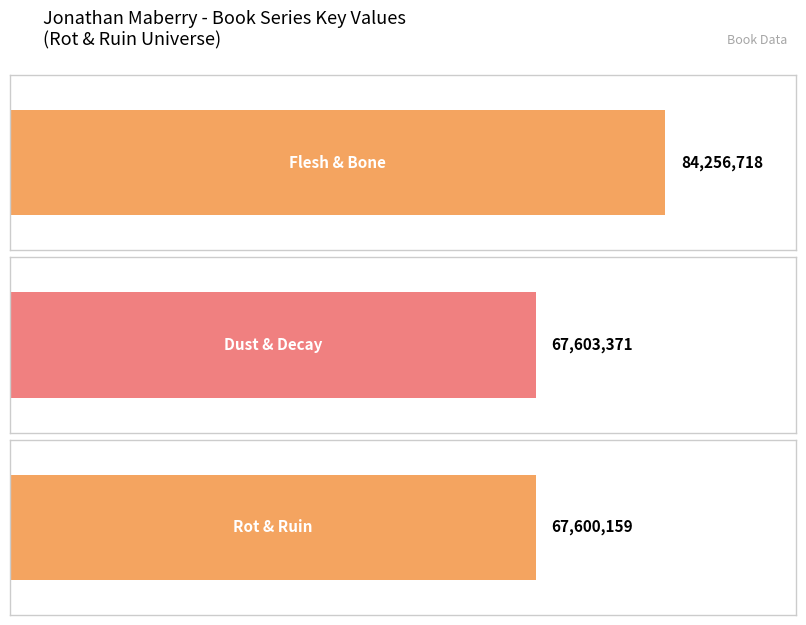

Does the chart contain any negative values?

No